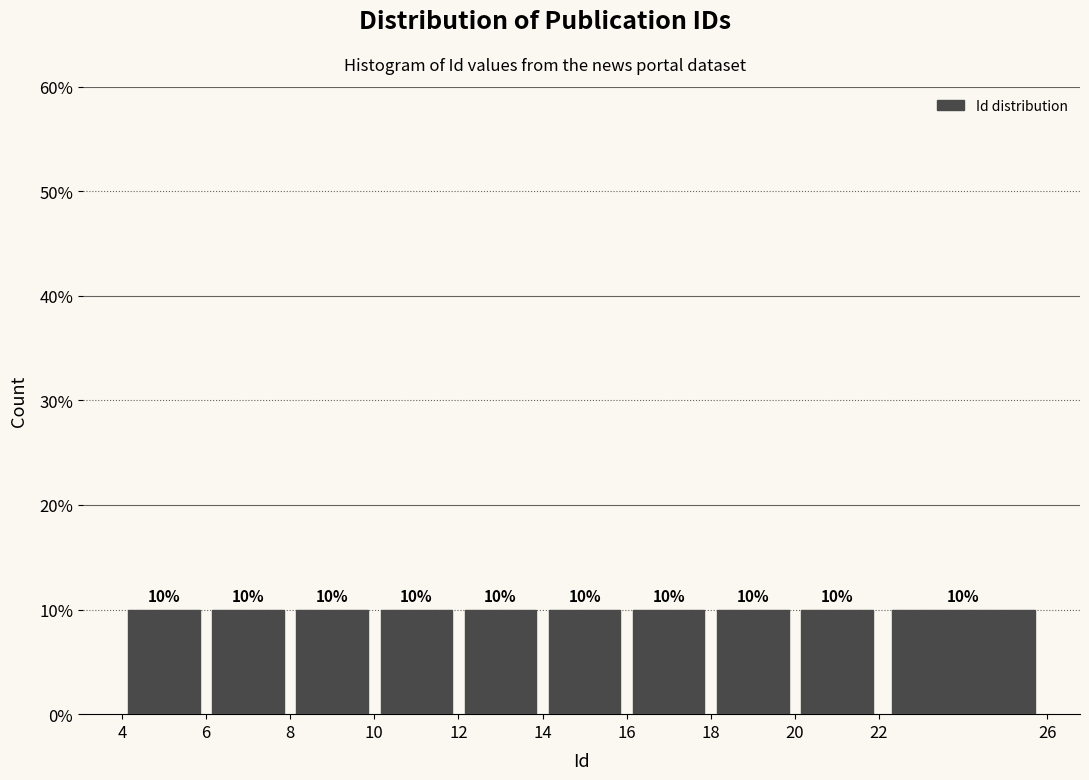

Reading left to right, list every bar in this chart as the range it spans on the x-axis followed by its height.

4 to 6: 10
6 to 8: 10
8 to 10: 10
10 to 12: 10
12 to 14: 10
14 to 16: 10
16 to 18: 10
18 to 20: 10
20 to 22: 10
22 to 26: 10